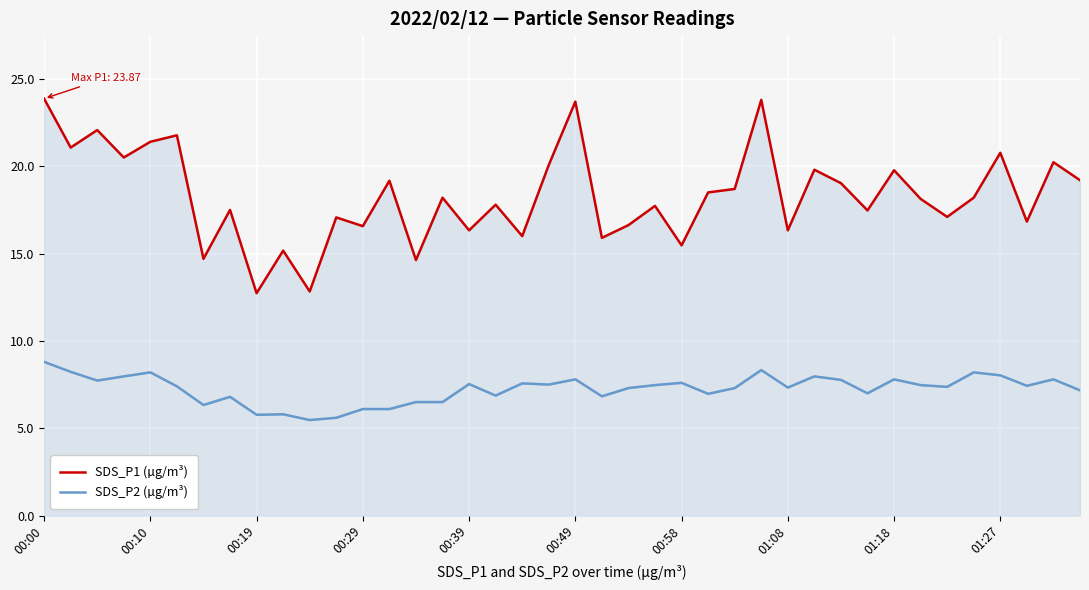

How many data points in SDS_P2 (µg/m³) are less than 7?

13